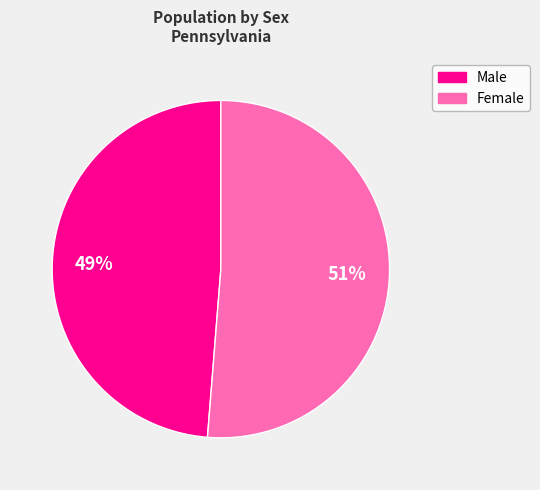

How many slices are in this pie chart?

2